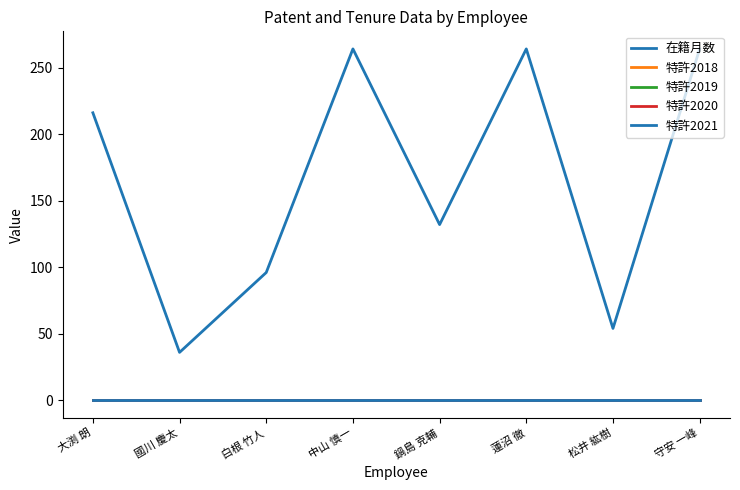

True or false: 特許2019 and 特許2018 cross at least once.

False